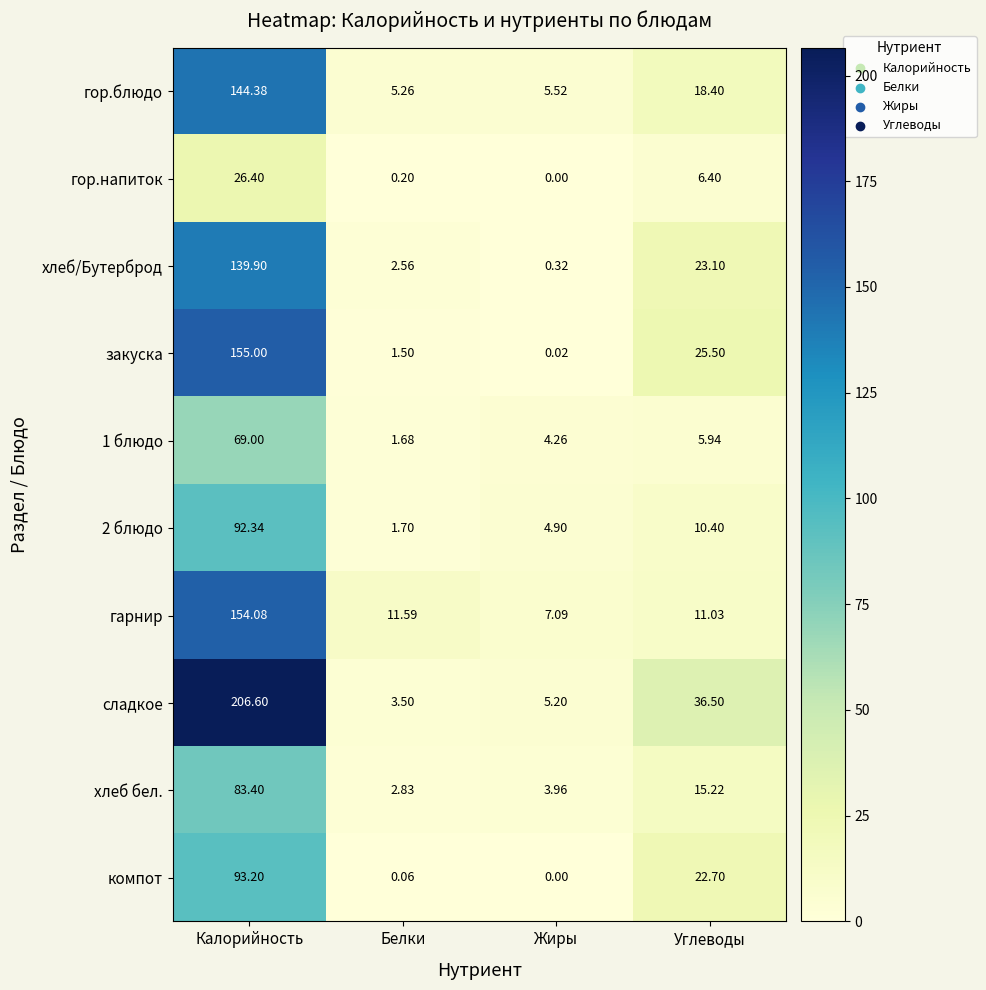

At which label is 1 блюдо closest to 35?

Углеводы